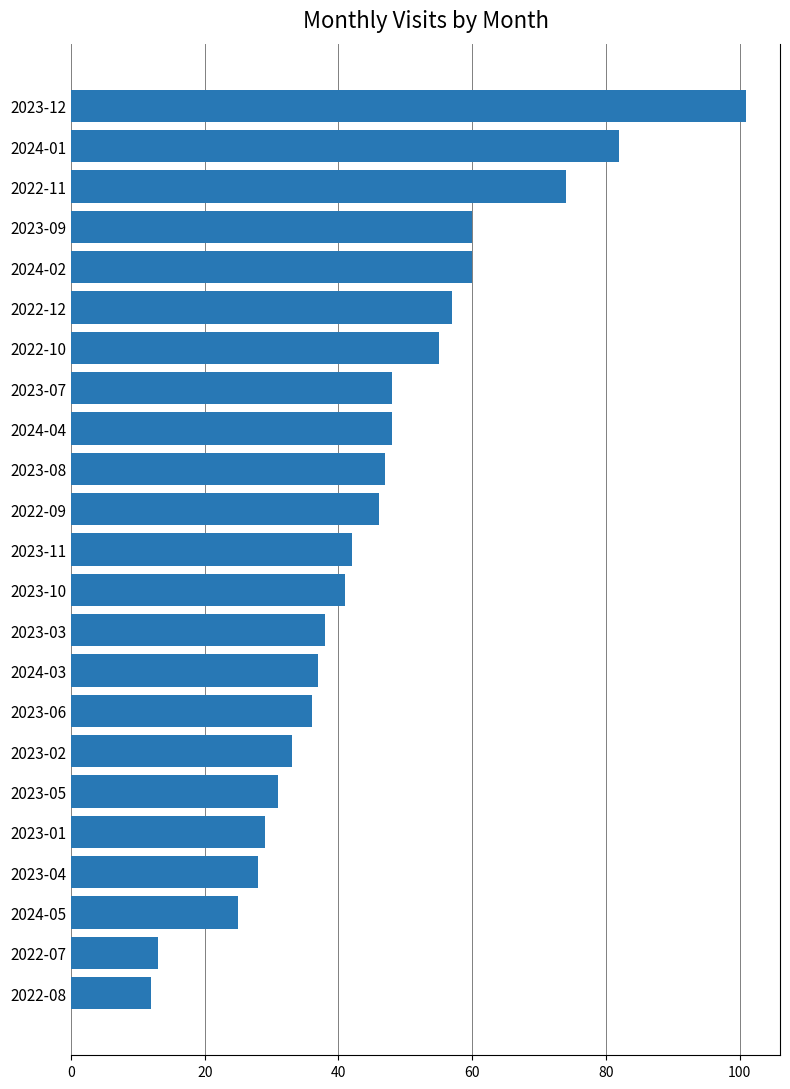

What is the change in value from 2024-03 to 2023-01?

-8